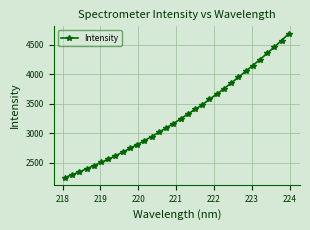

What is the difference between the maximum and minimum values?

2446.5